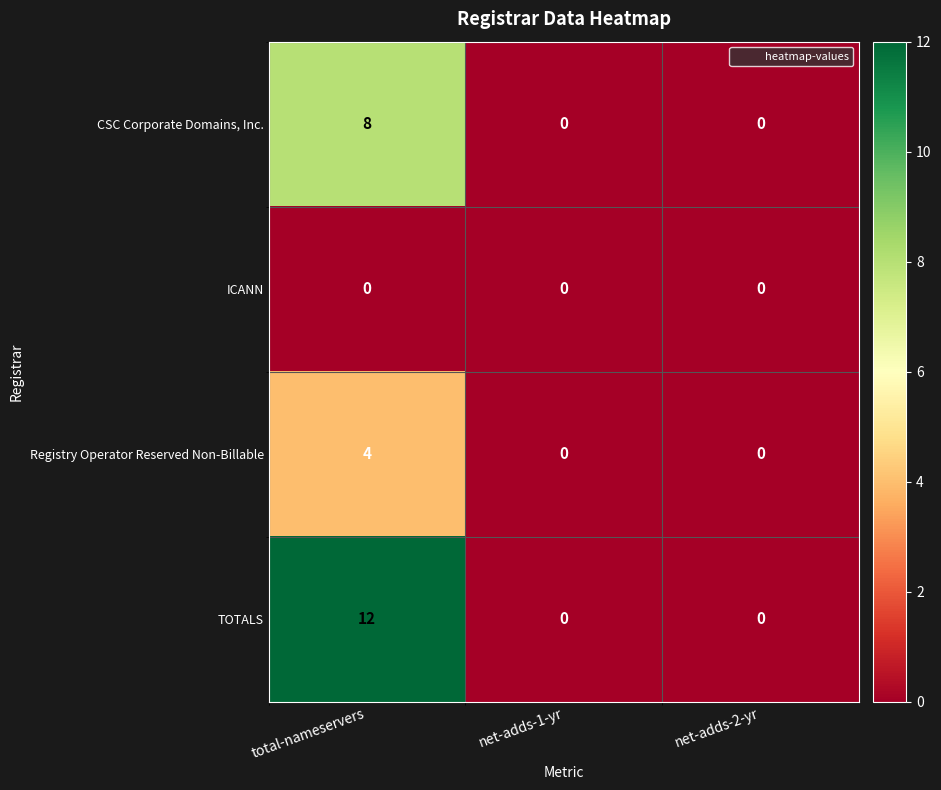

What is the average value of the CSC Corporate Domains, Inc. series?

3